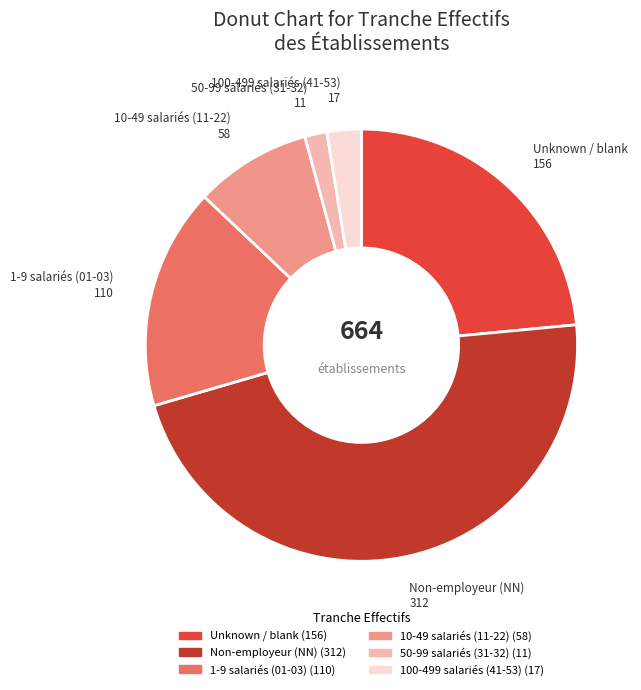

Is there any slice that represents more than half of the pie?

No